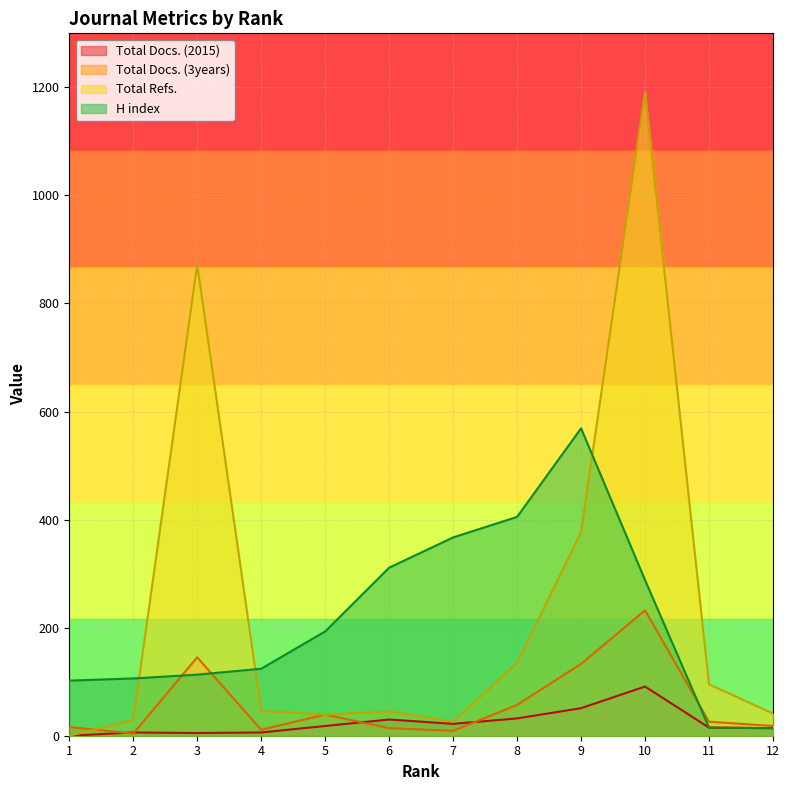

What is the spread (max minus min) of values at 2?

102